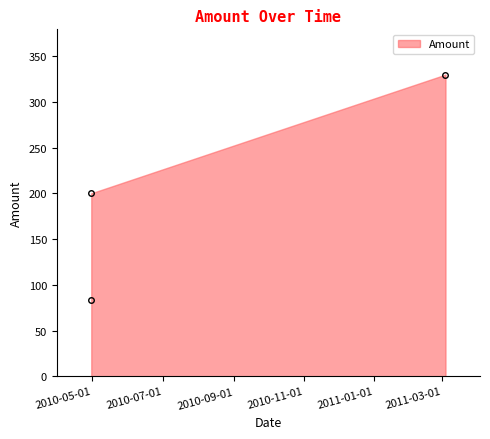

What is the label of the 1st point from the right?

2011-03-04